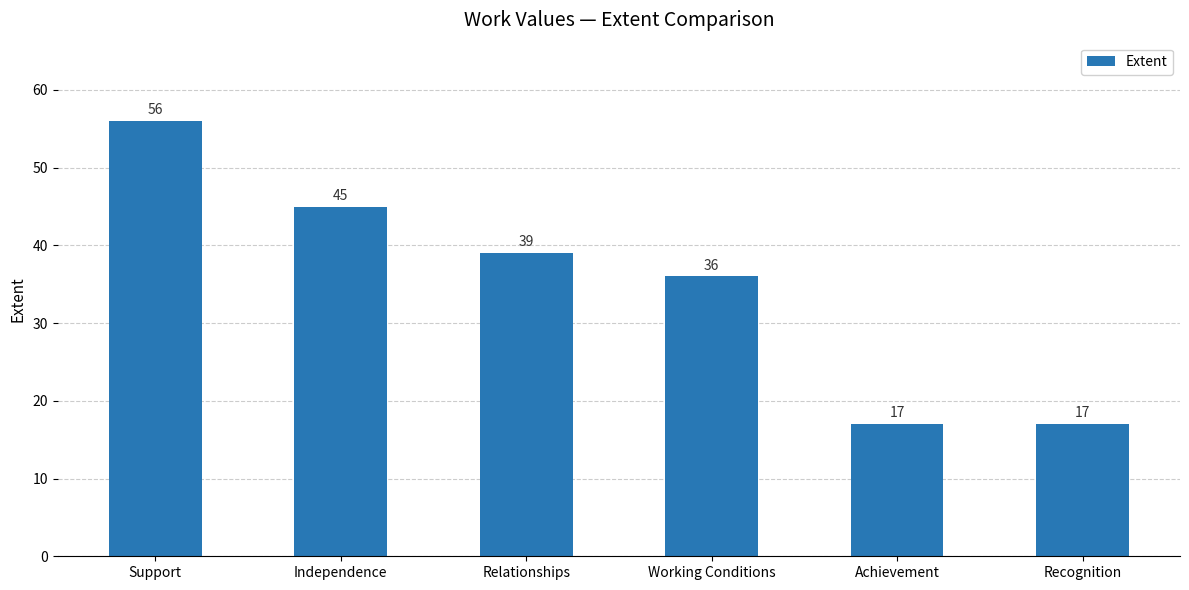

What is the approximate value at Working Conditions?

36